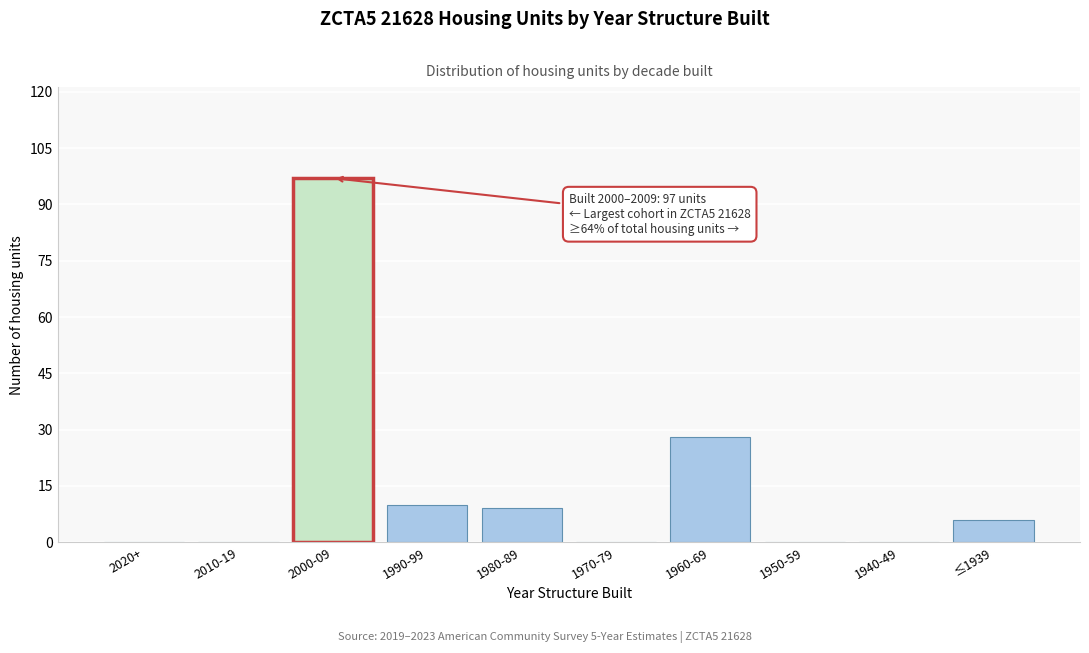

Reading left to right, what are all the values shown in this chart?

2020+=0	2010-19=0	2000-09=97	1990-99=10	1980-89=9	1970-79=0	1960-69=28	1950-59=0	1940-49=0	≤1939=6